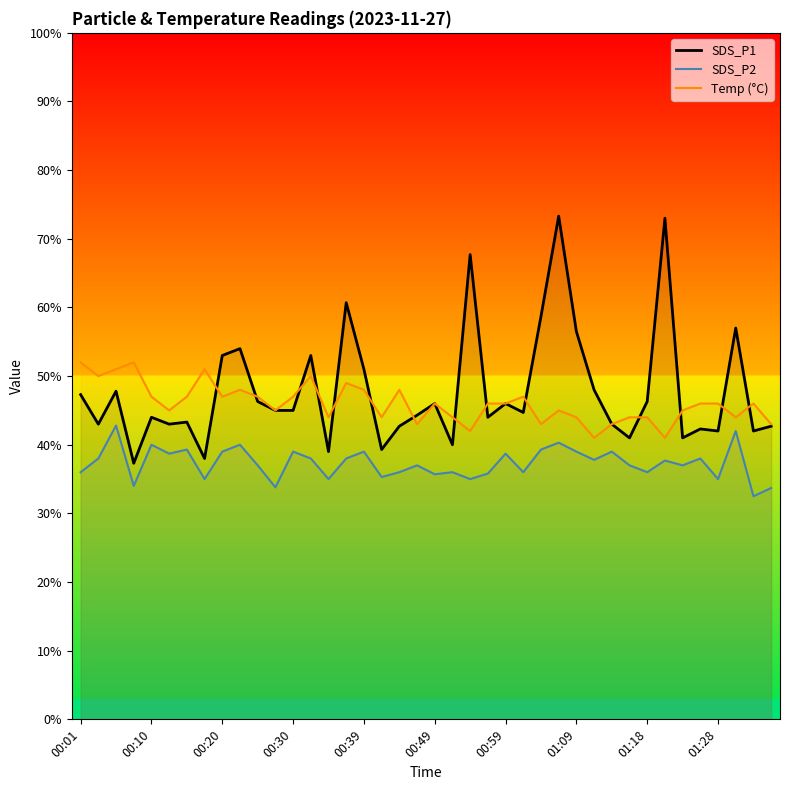

How many times do SDS_P1 and Temp (°C) cross each other?

14